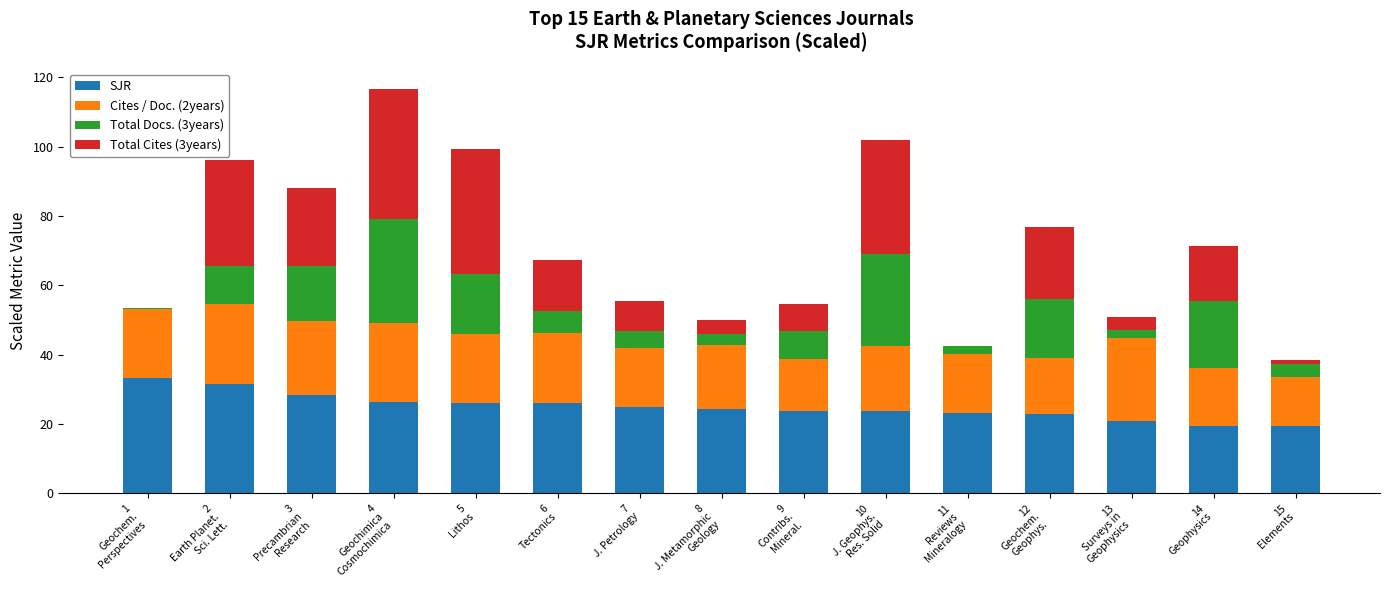

What is the sum of all SJR values?

373.1